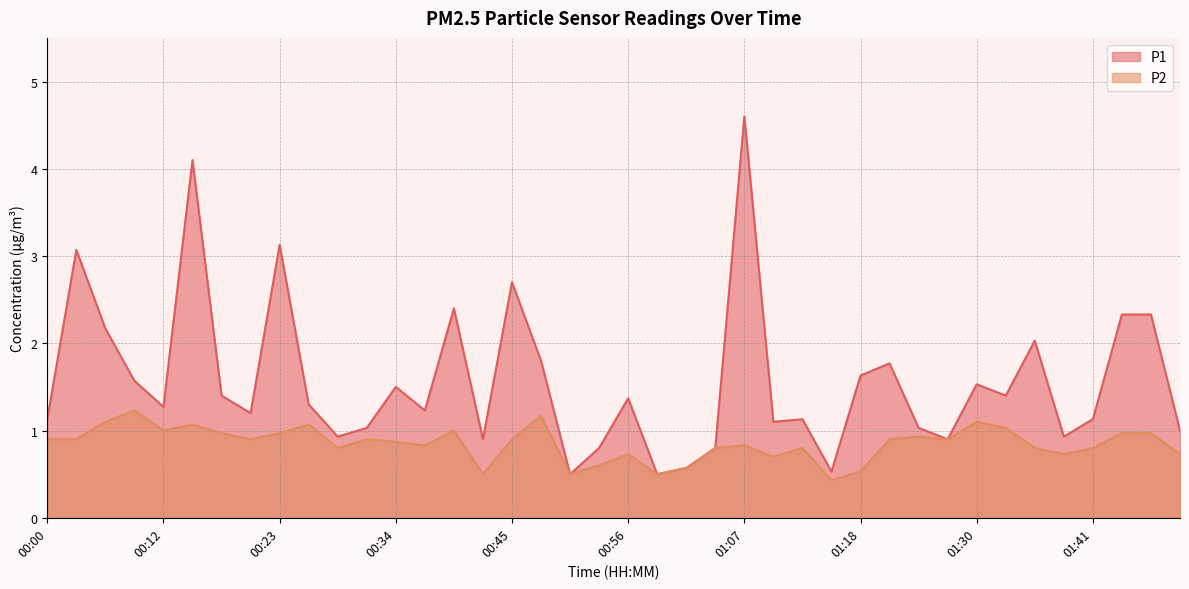

Which series has the largest total across all categories?

P1